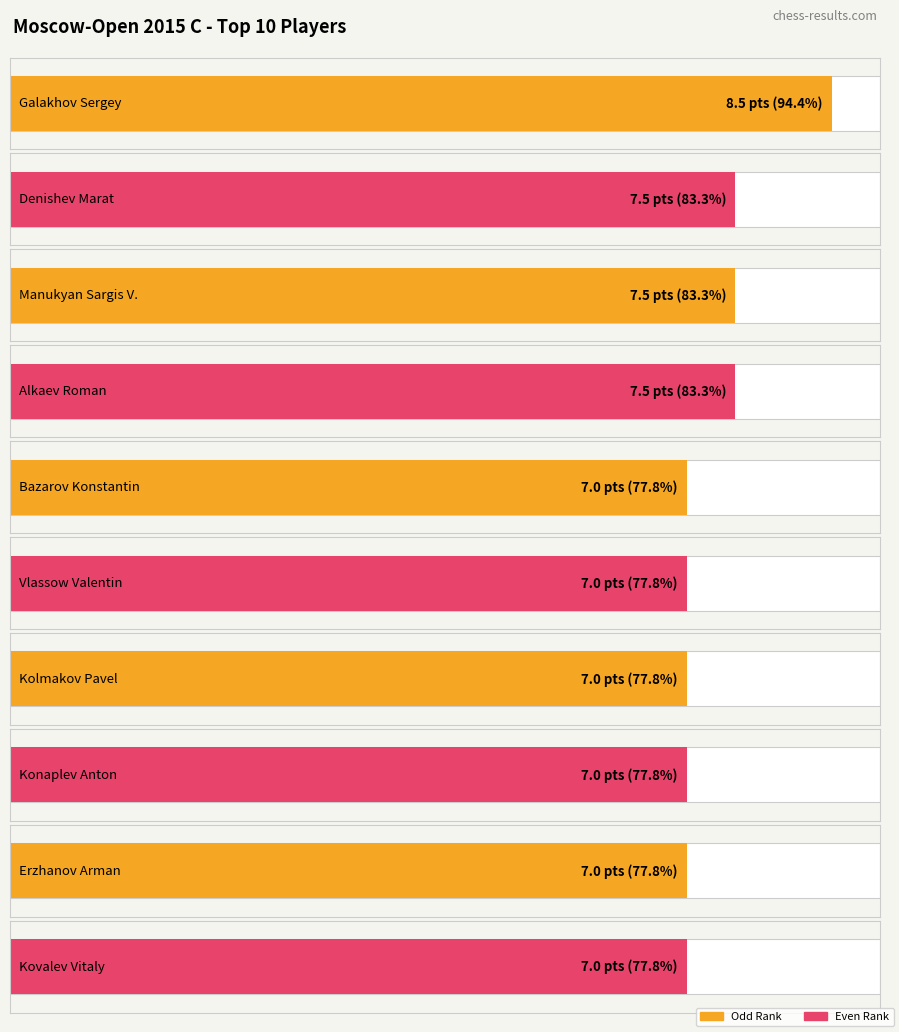

The value of Points at 1 is 11.2. True or false?

False